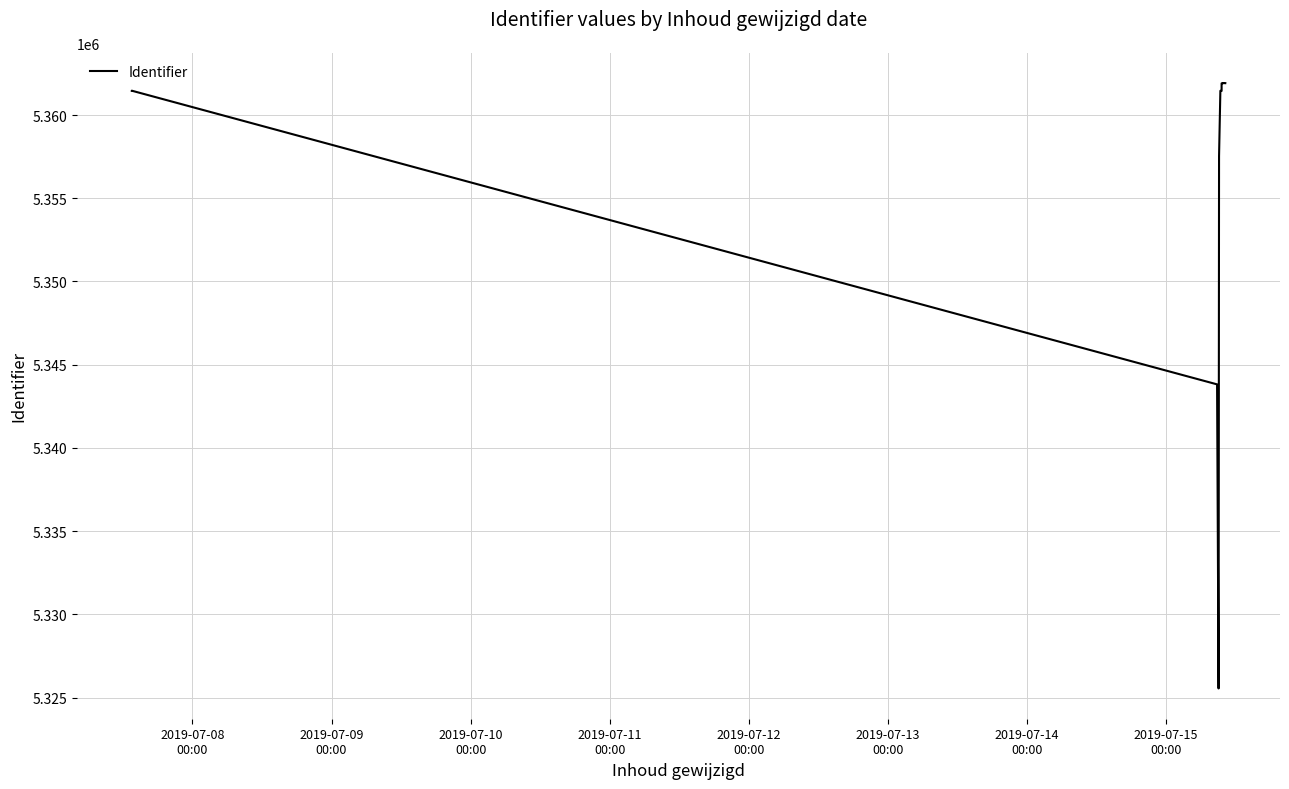

What is the average value?

5358125